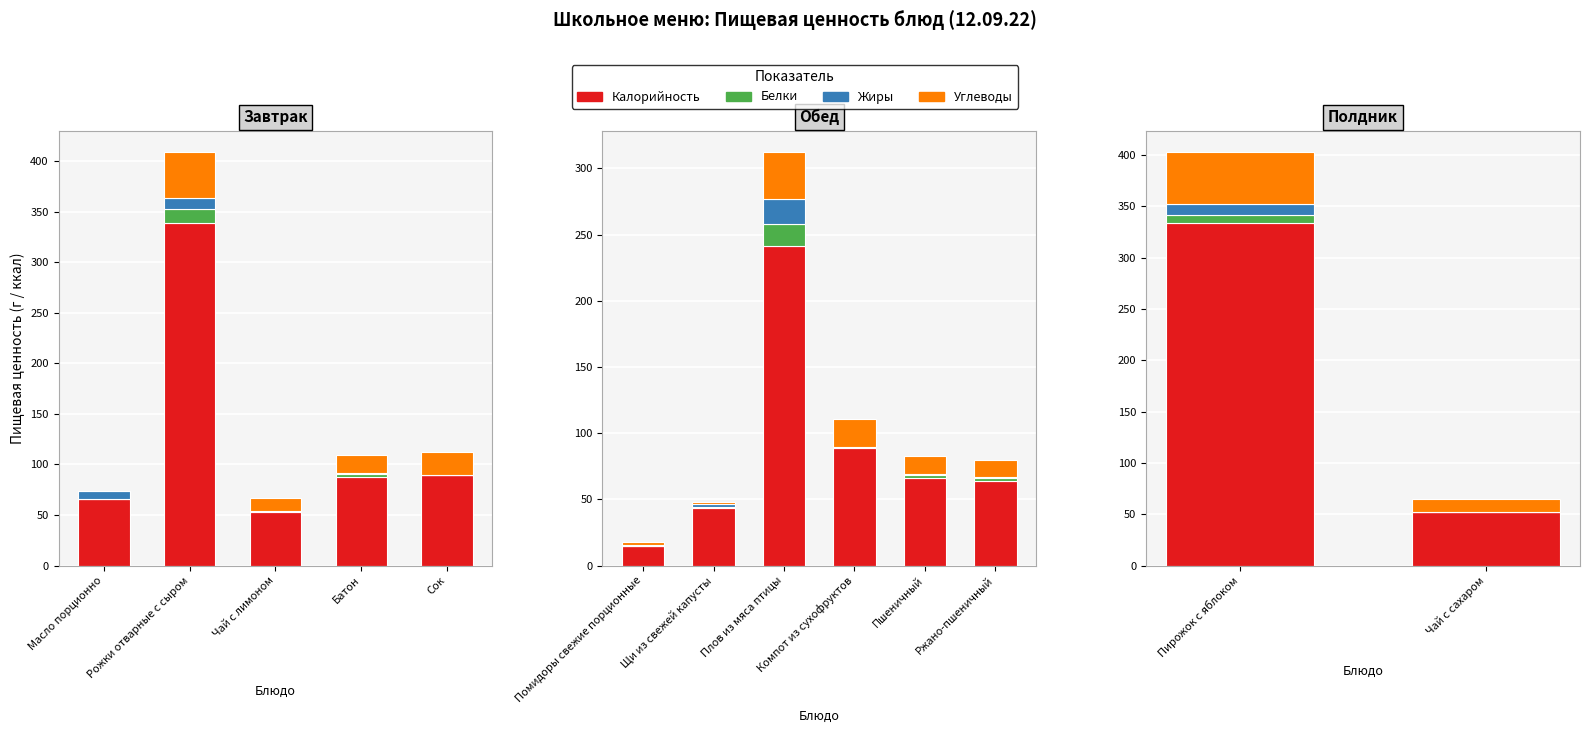

What is the label of the 2nd bar from the left?

Чай с сахаром